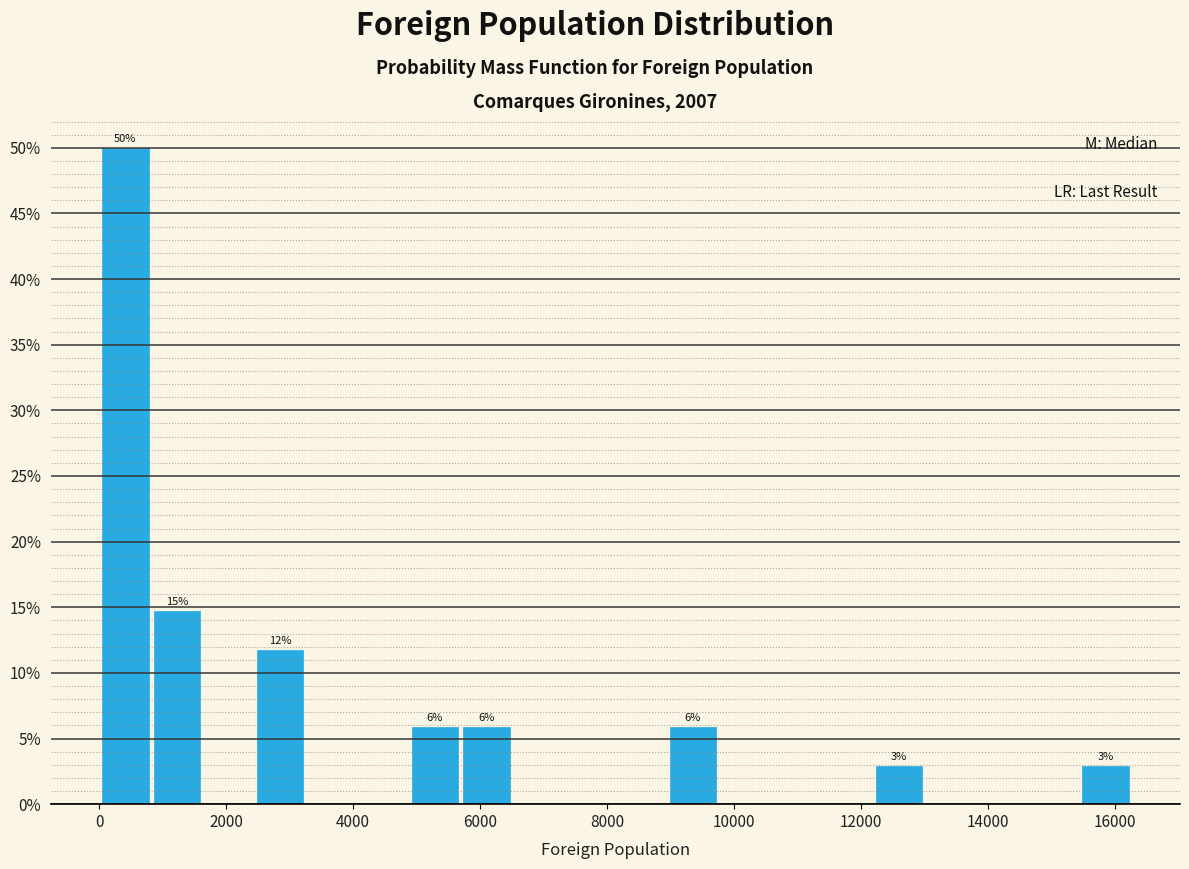

Over which range of the x-axis is the bar tallest?

0 to 800